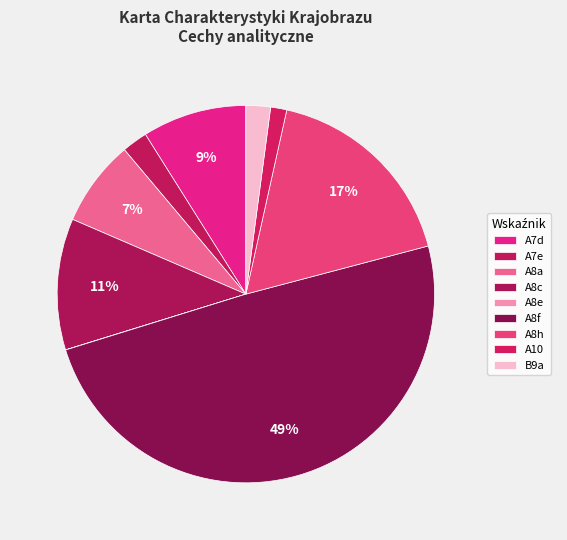

Combined, what portion of the pie is A10 and A7d?

10.3%